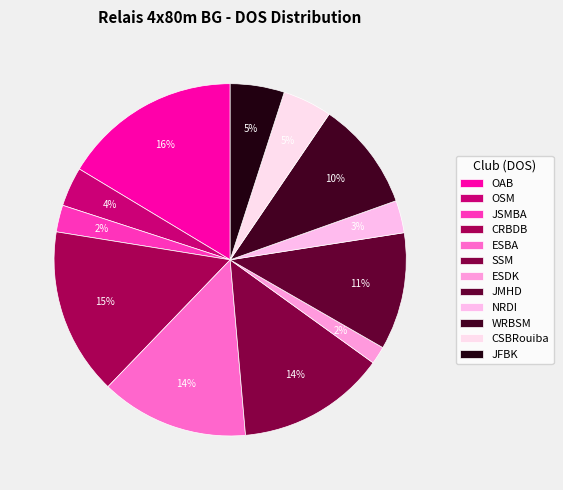

What is the ratio of the value at SSM to the value at ESBA?

1.0